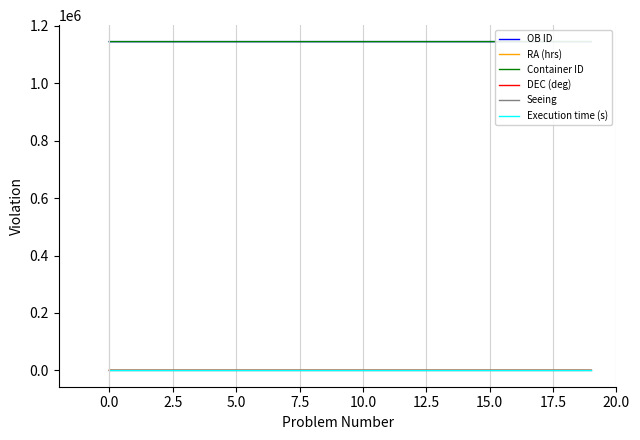

What is the minimum value for OB ID?

1145540.0